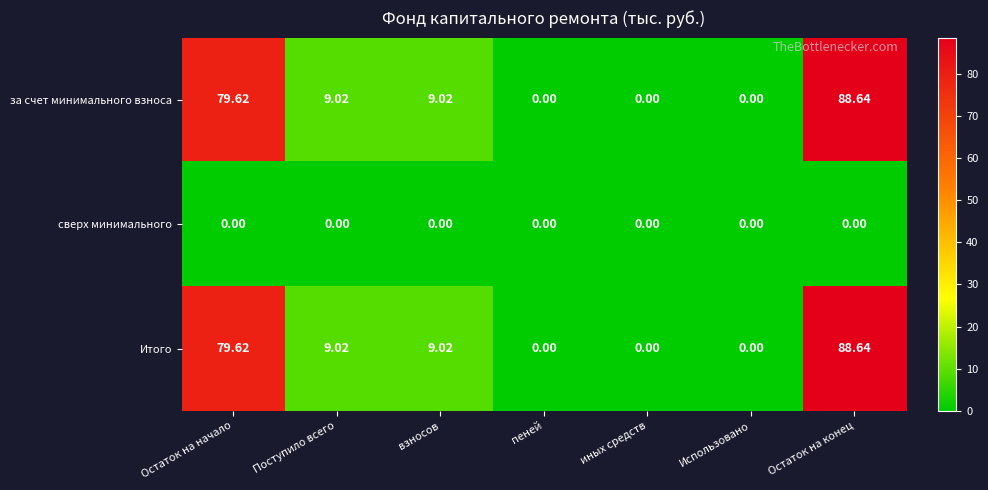

Is the value of Итого at Использовано greater than the value of за счет минимального взноса at Остаток на начало?

No